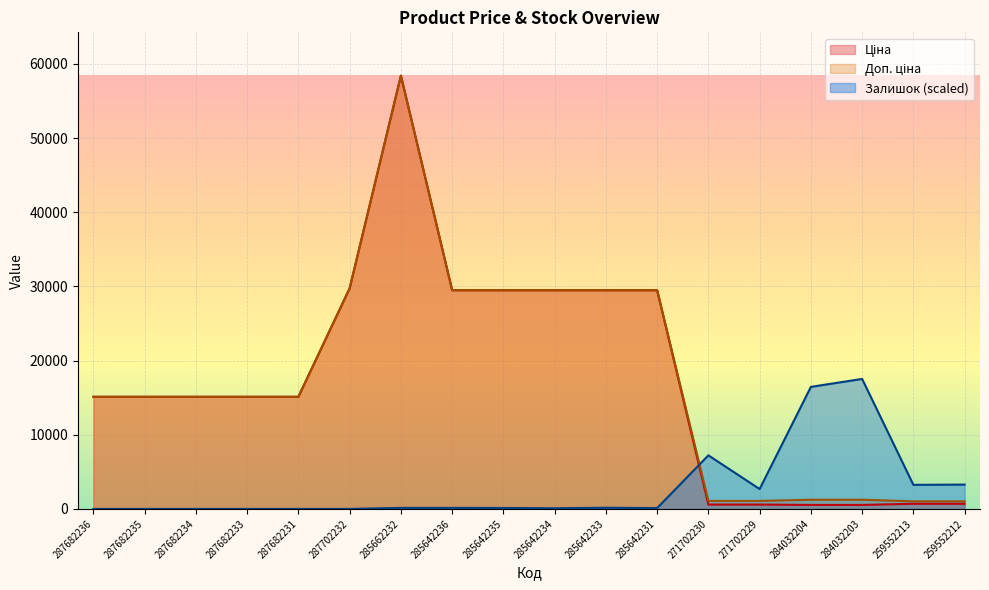

How many lines are shown in the chart?

3